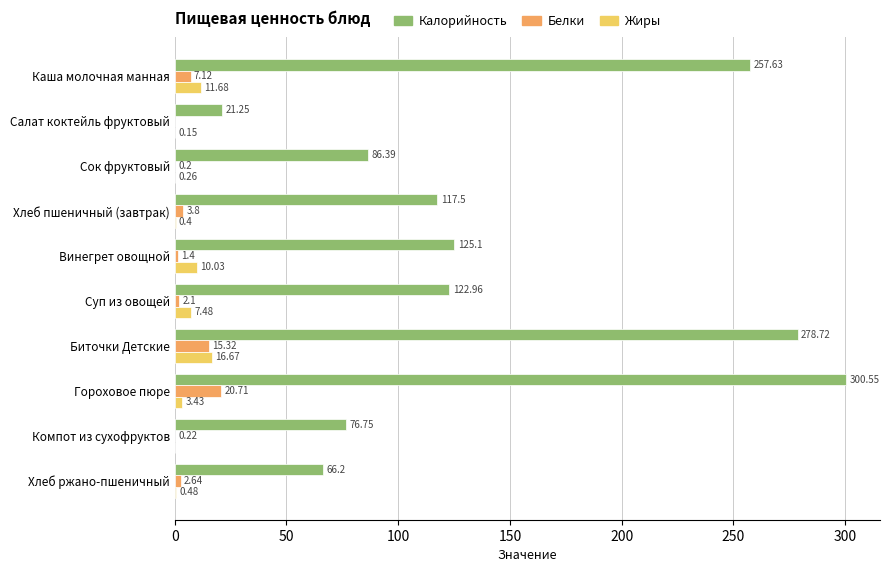

At which label does Белки reach its peak?

Гороховое пюре